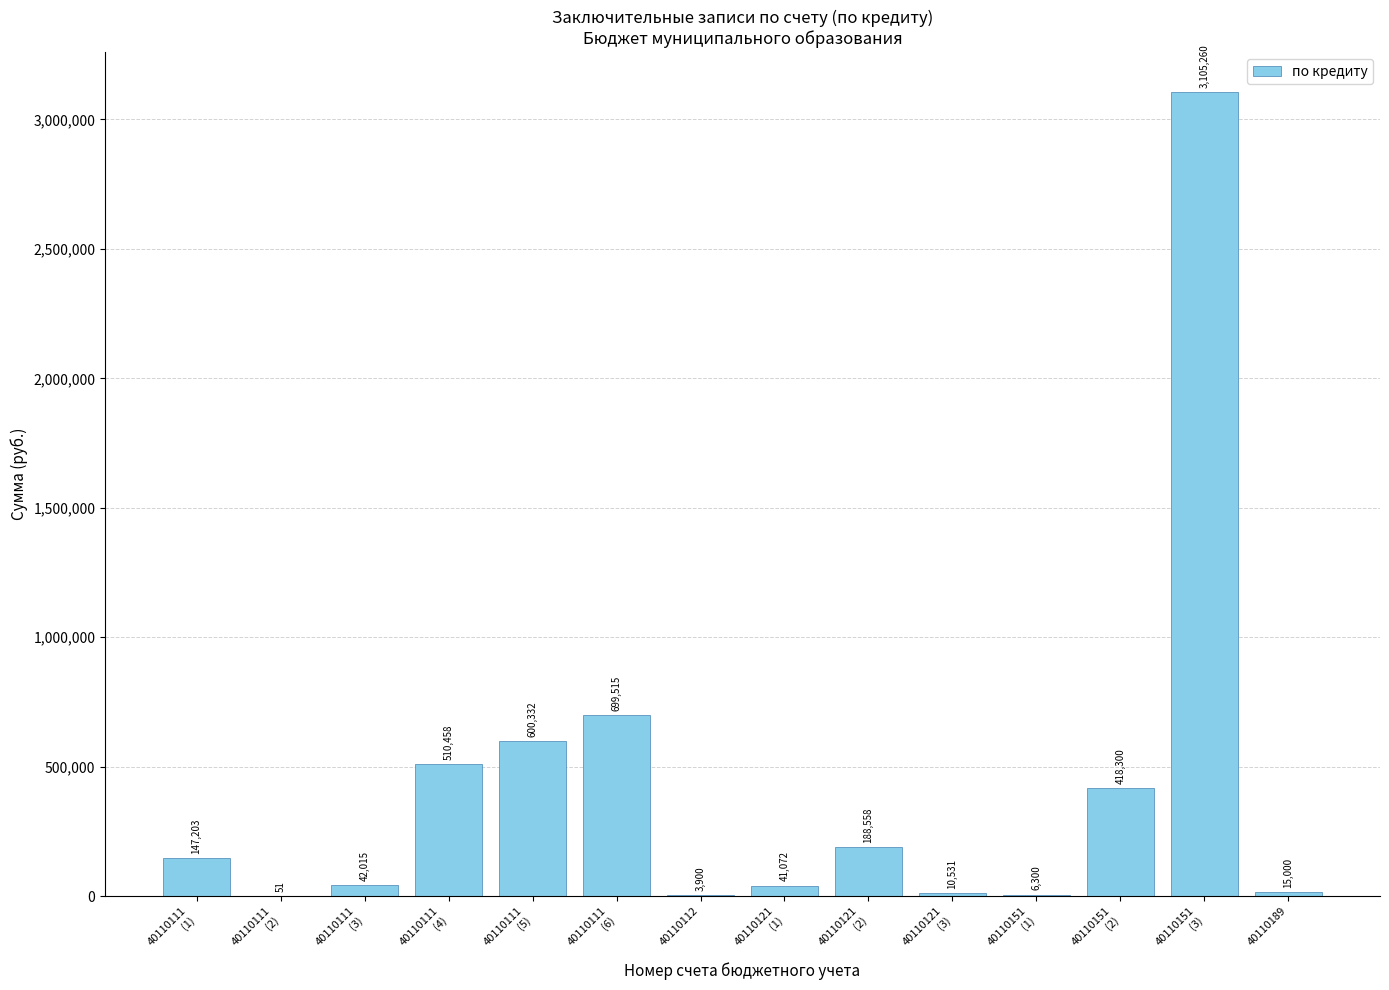

Which has a higher value, 40110151
(2) or 40110121
(3)?

40110151
(2)